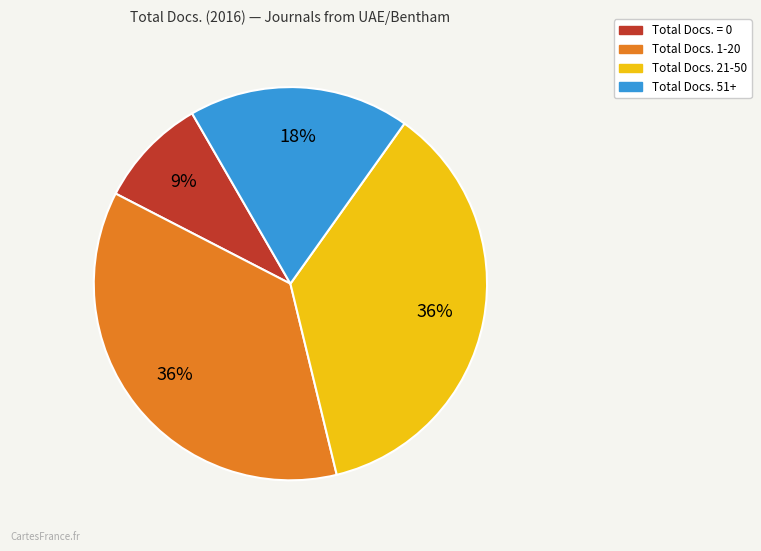

Is there any slice that represents more than half of the pie?

No